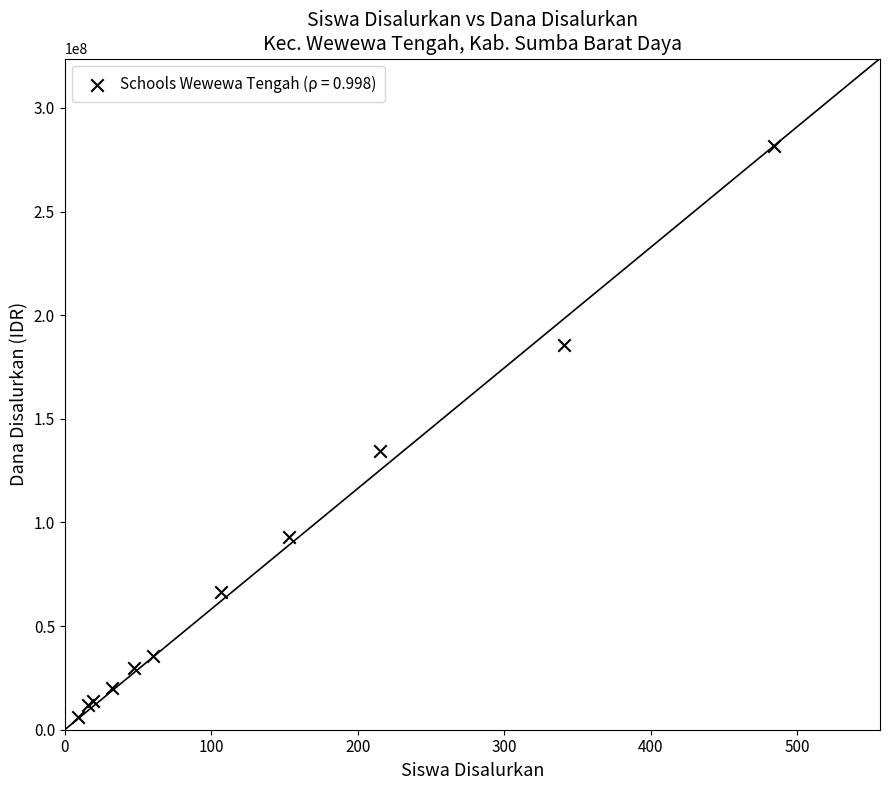

What Y value in the scatter plot is closest to 143812500?

134625000